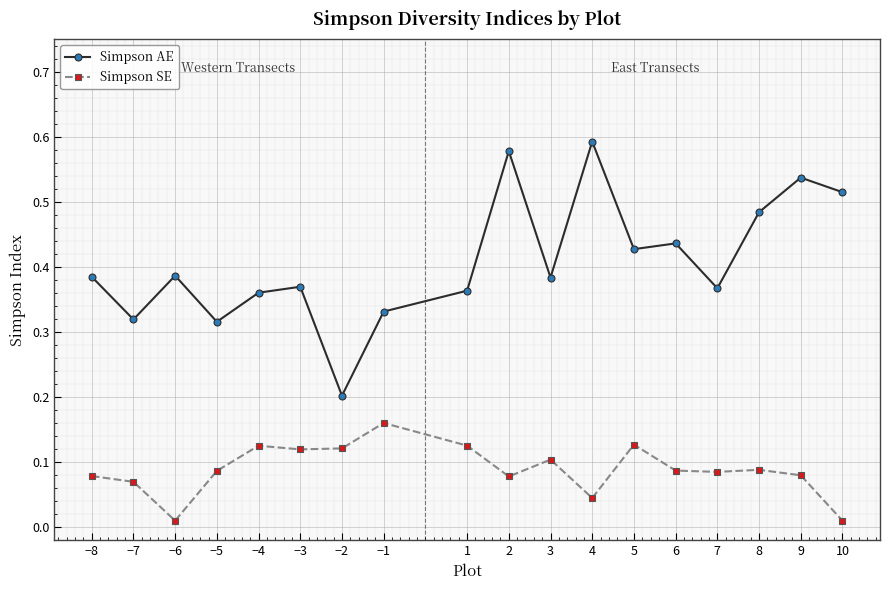

Which series changed the most between 2 and 6?

Simpson AE